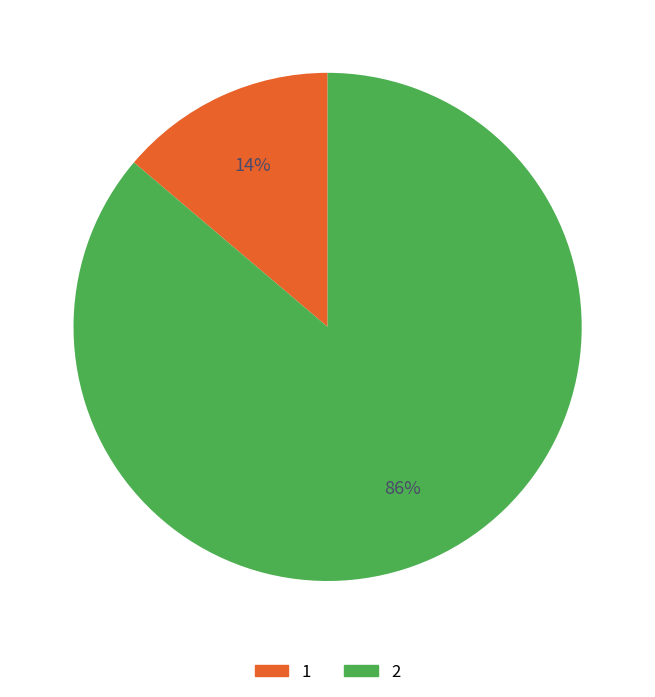

Rank the categories by value from lowest to highest.

1, 2